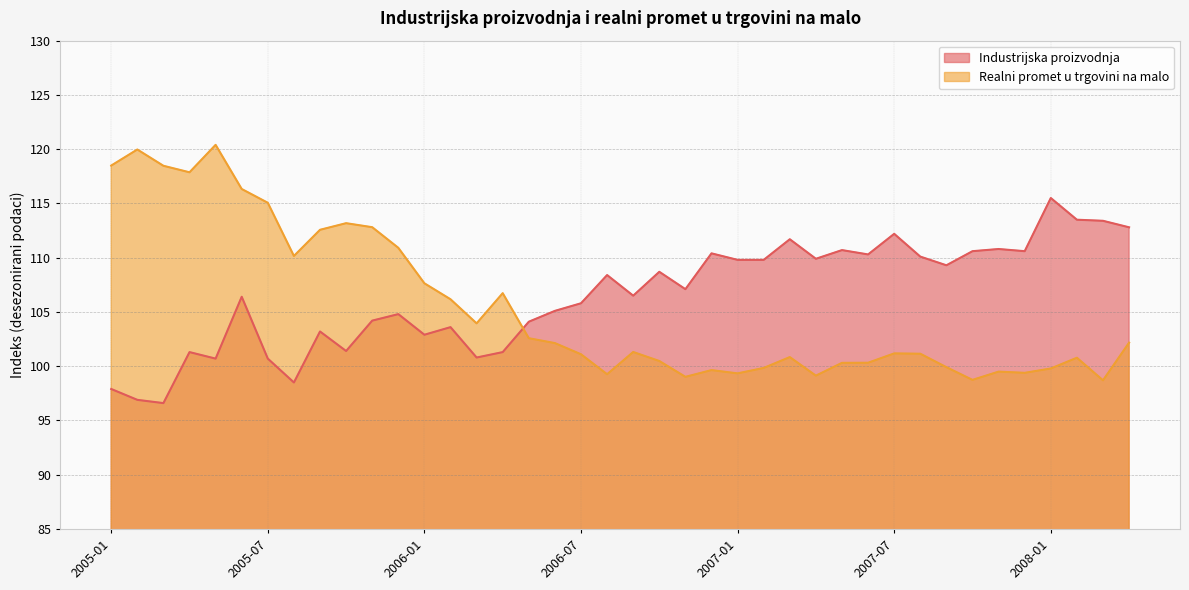

What is the difference between the highest and lowest values at 2005-08?

11.7